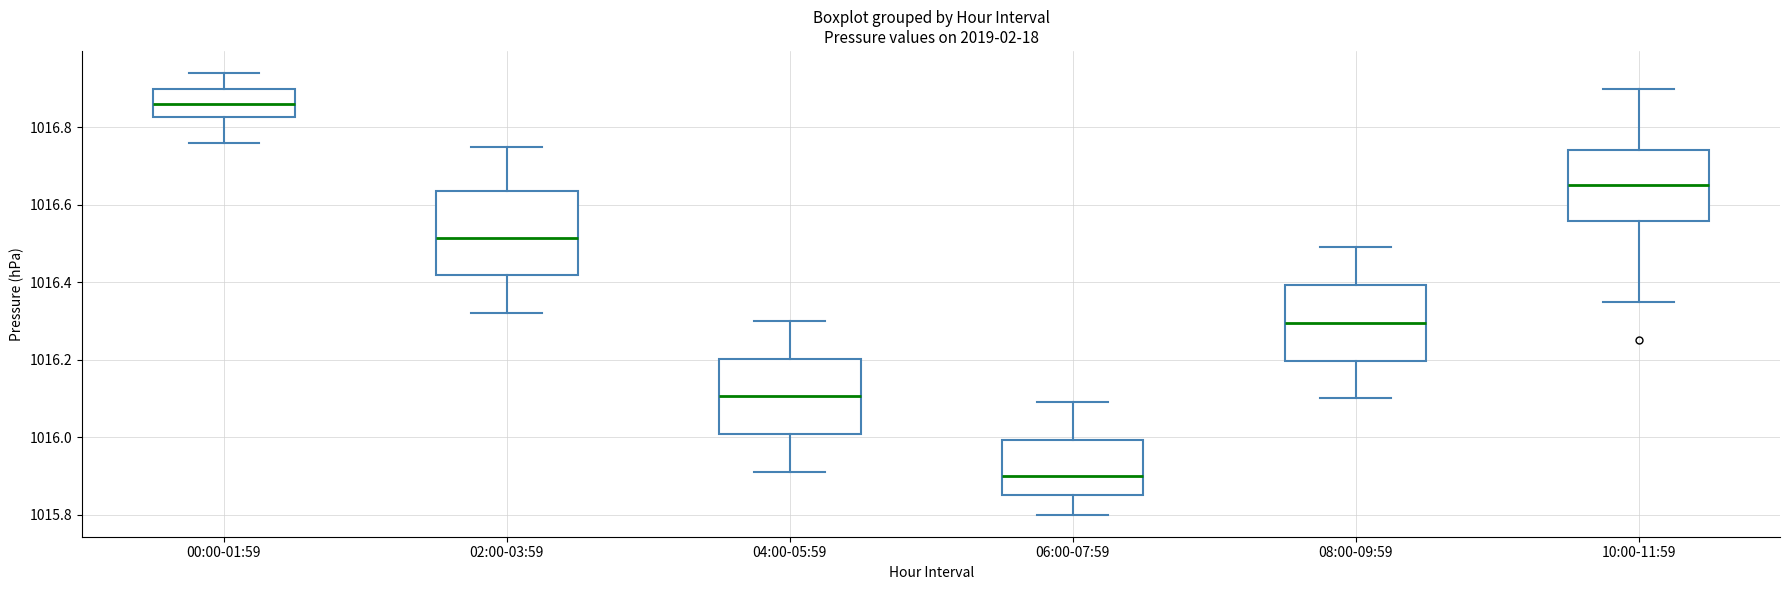

Reading left to right, read every box against the y-axis: the position of its median line, the range the box covers, and the ends of its whiskers. The values are not printed on the chart, so give them approximately, as read against the axis.

00:00-01:59: median 1016.86, box 1016.82 to 1016.90, whiskers 1016.76 to 1016.94
02:00-03:59: median 1016.52, box 1016.42 to 1016.64, whiskers 1016.32 to 1016.76
04:00-05:59: median 1016.10, box 1016.00 to 1016.20, whiskers 1015.92 to 1016.30
06:00-07:59: median 1015.90, box 1015.86 to 1016.00, whiskers 1015.80 to 1016.10
08:00-09:59: median 1016.30, box 1016.20 to 1016.40, whiskers 1016.10 to 1016.50
10:00-11:59: median 1016.66, box 1016.56 to 1016.74, whiskers 1016.36 to 1016.90